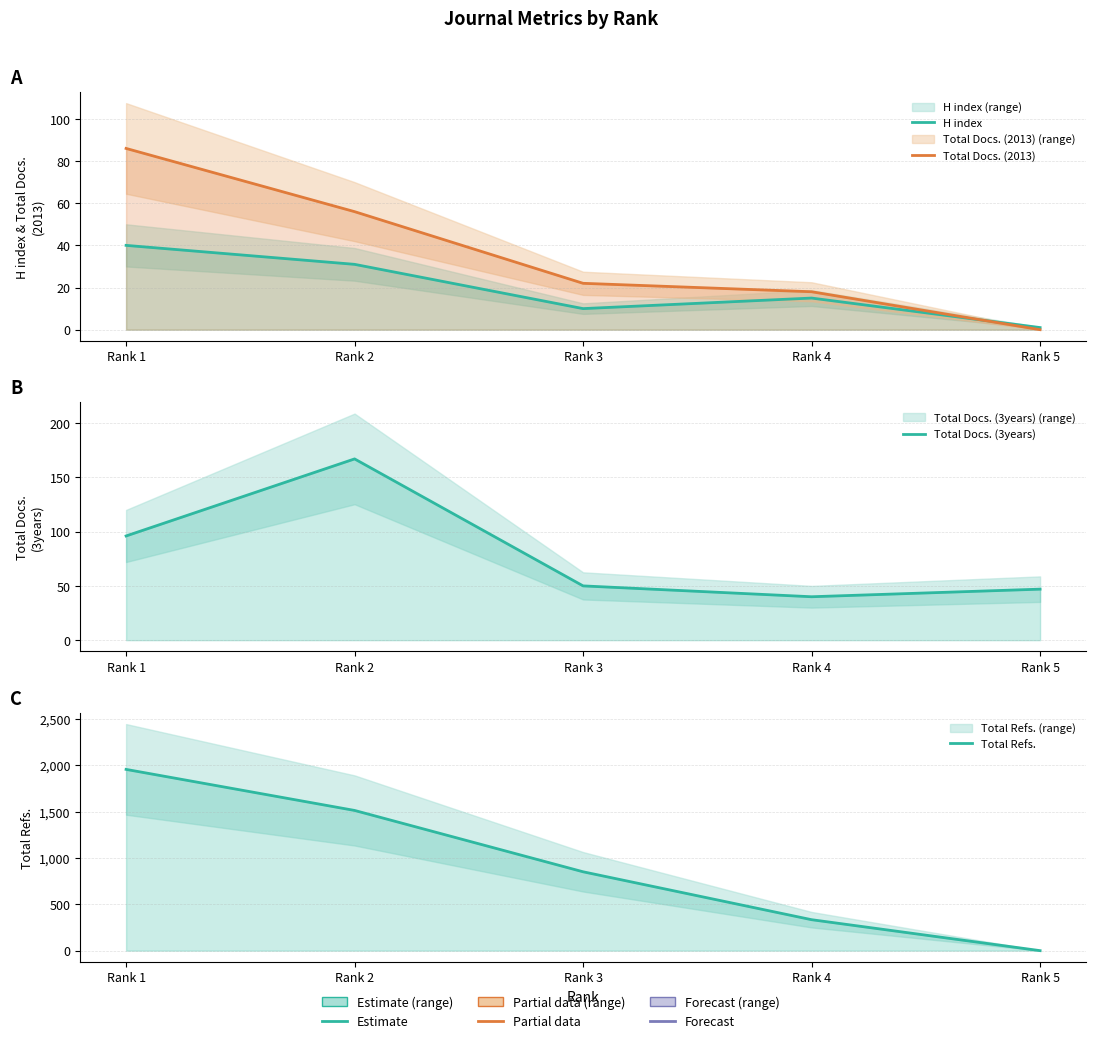

What is the spread (max minus min) of values at Rank 2?

1482